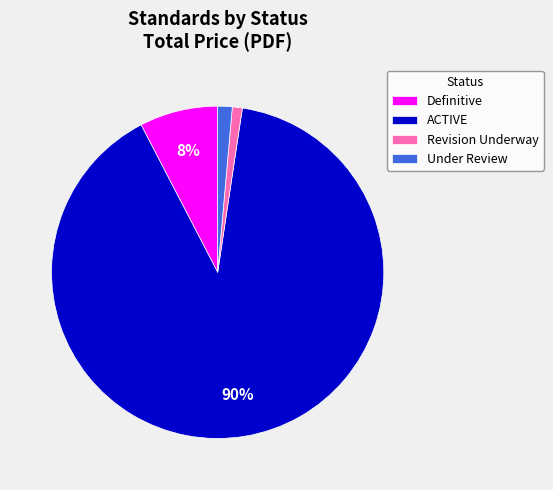

Is there a majority slice in this chart?

Yes